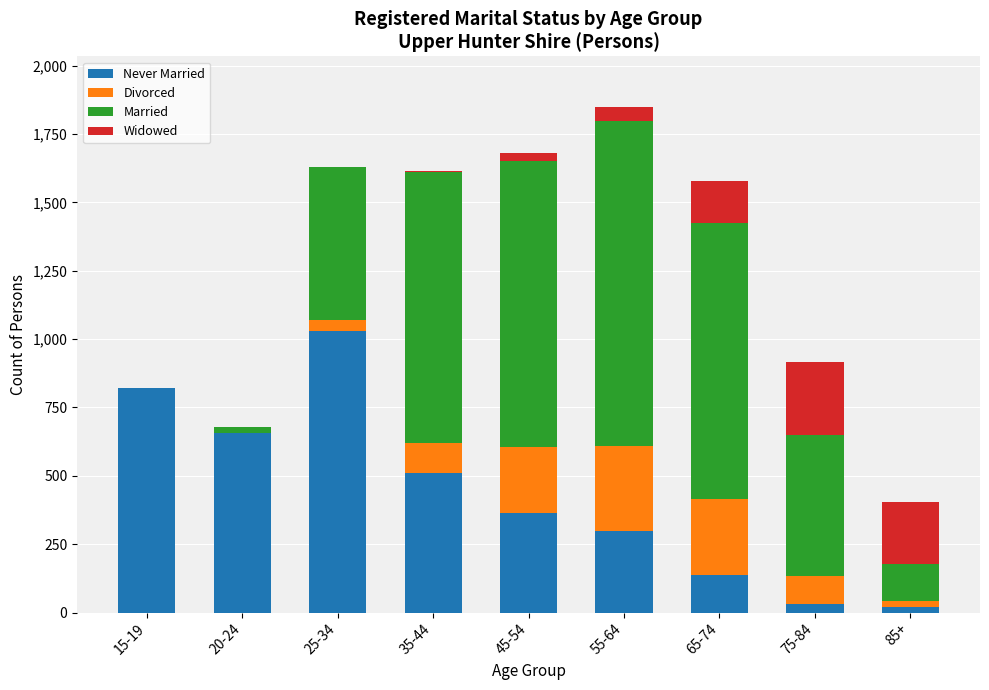

At which category is the sum across all series the highest?

55-64